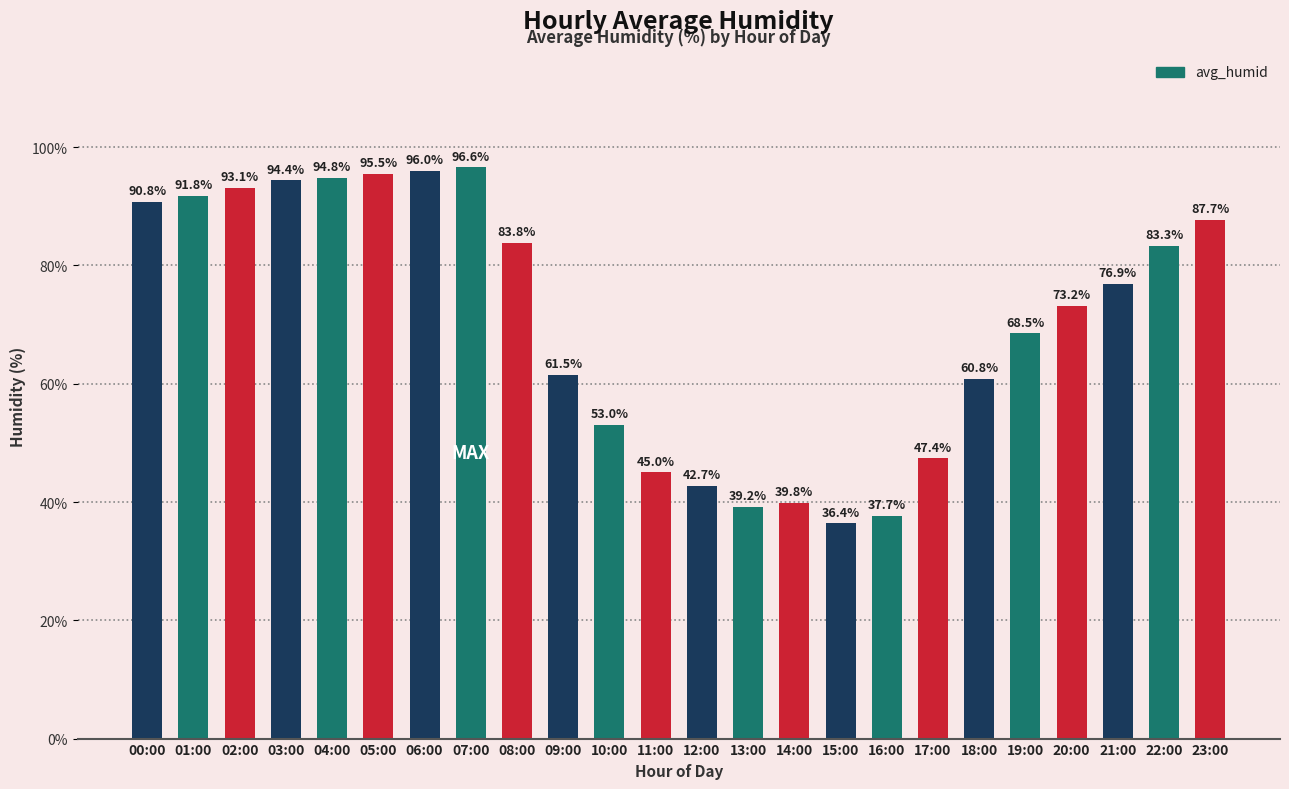

At which category does the chart reach its peak across all series?

07:00